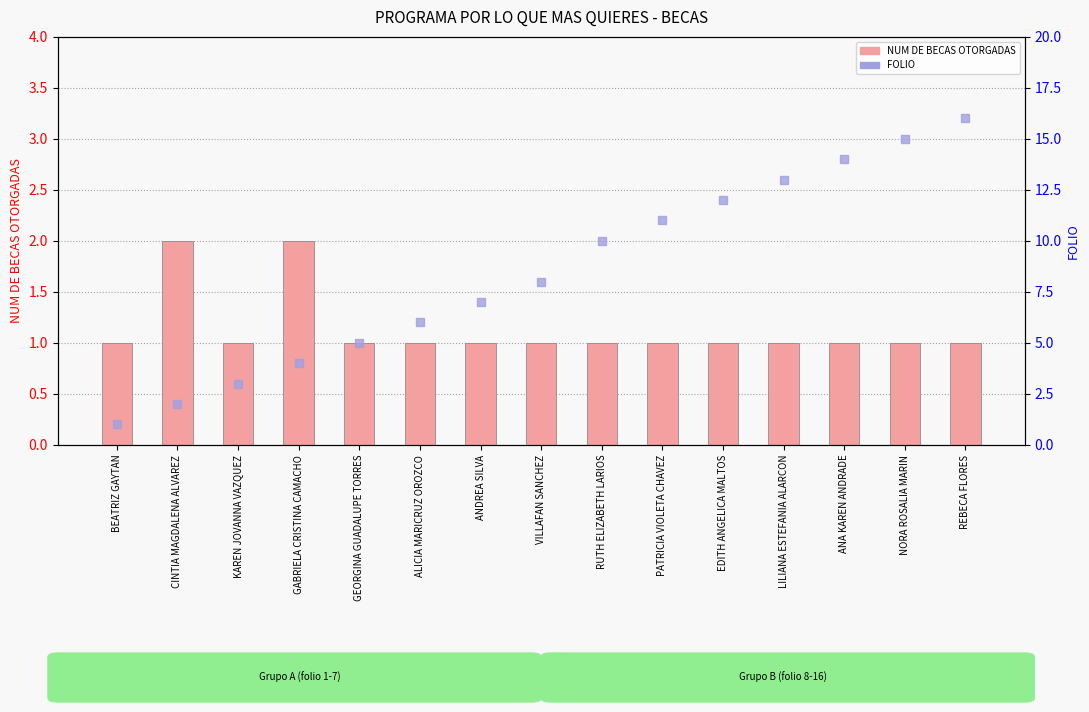

Which series reaches the minimum Y coordinate?

NUM DE BECAS OTORGADAS